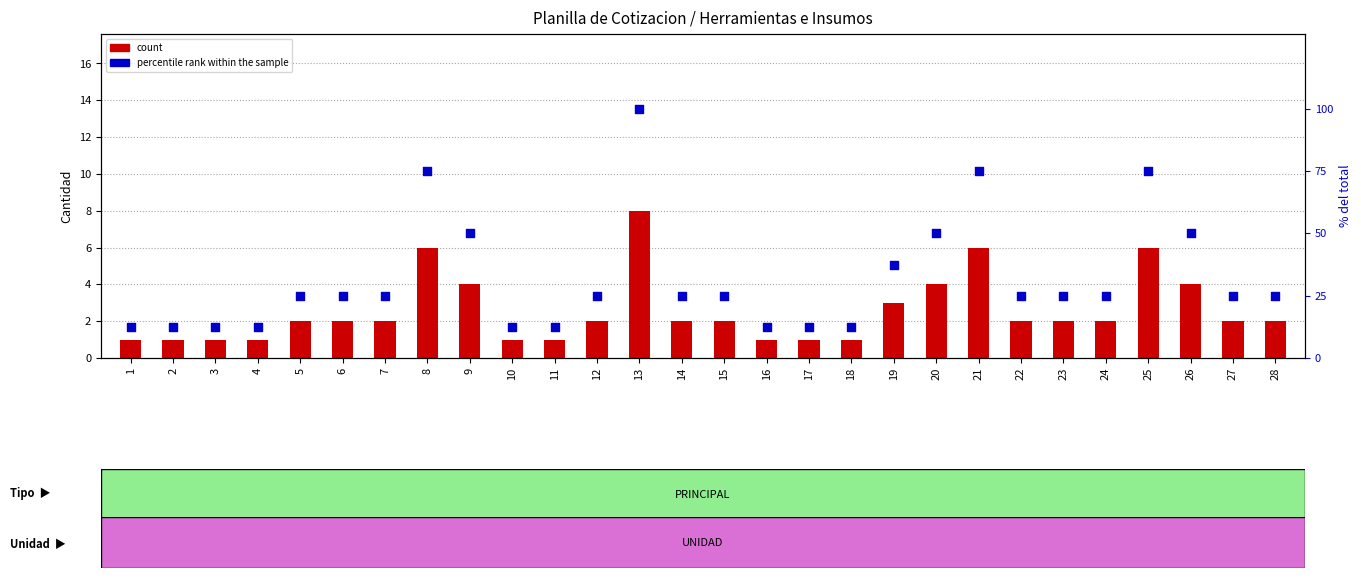

What is the total value across all series at 6?

27.0